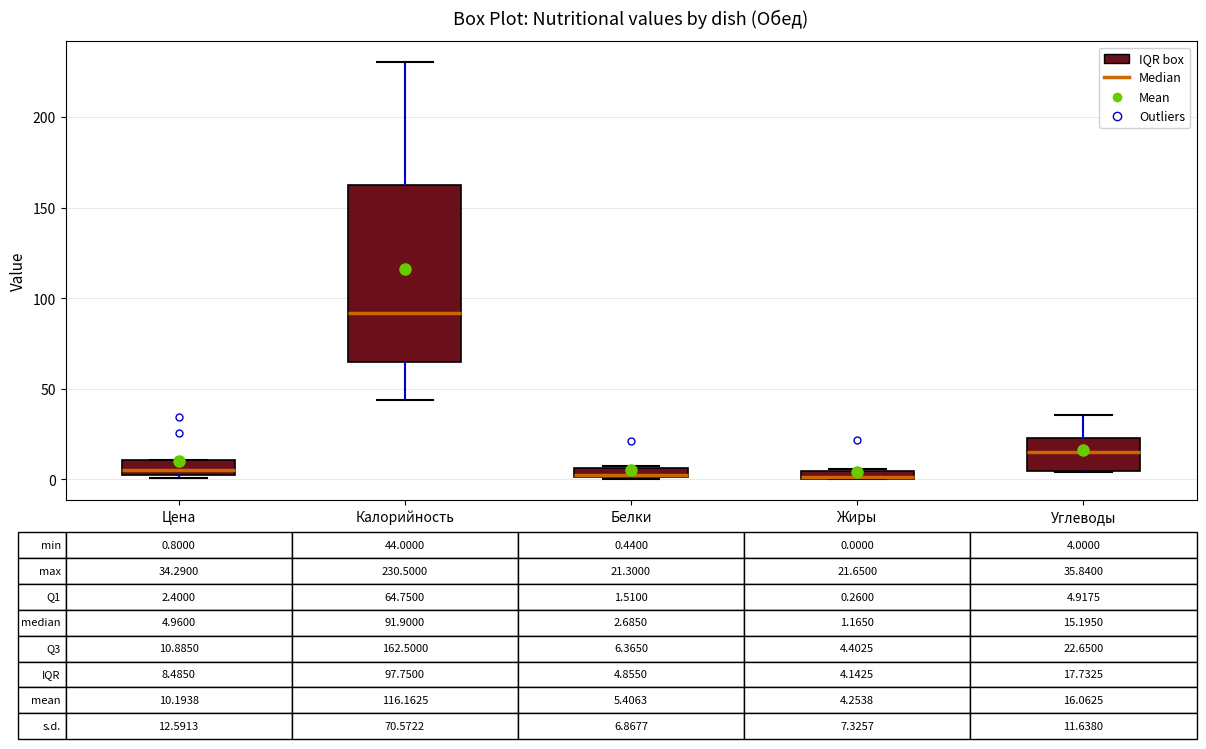

Which box is the tallest, from its lower edge to its upper edge?

Калорийность